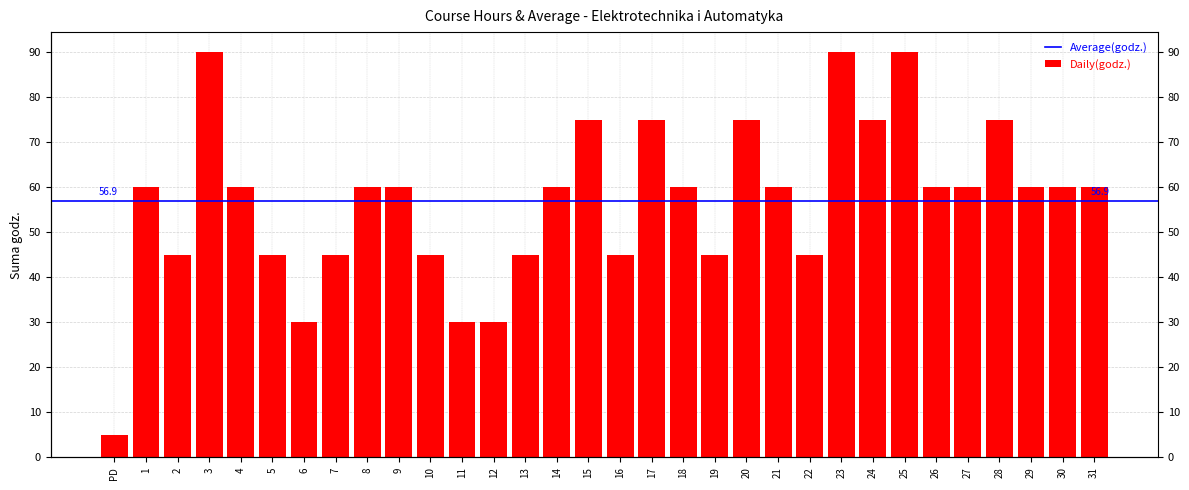

Are the bars horizontal?

No